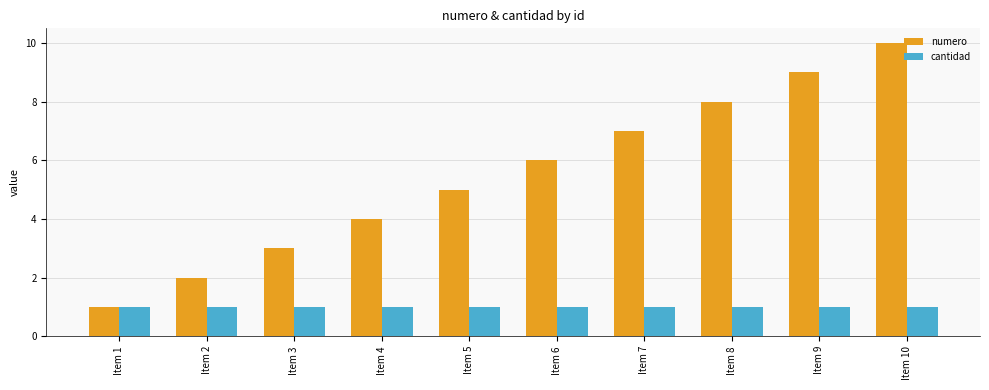

How many bars are there in total?

20